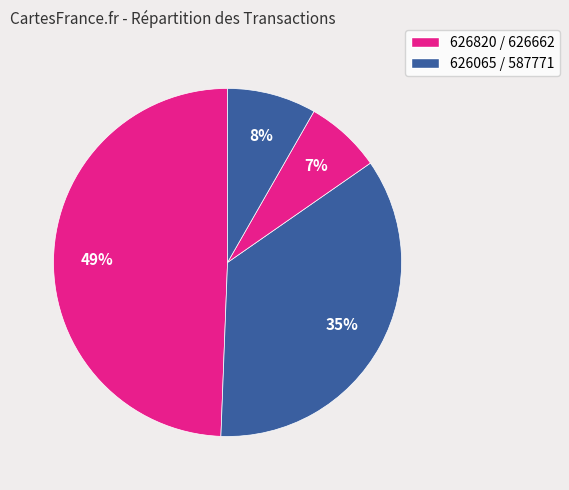

Count the number of slices in the pie.

4